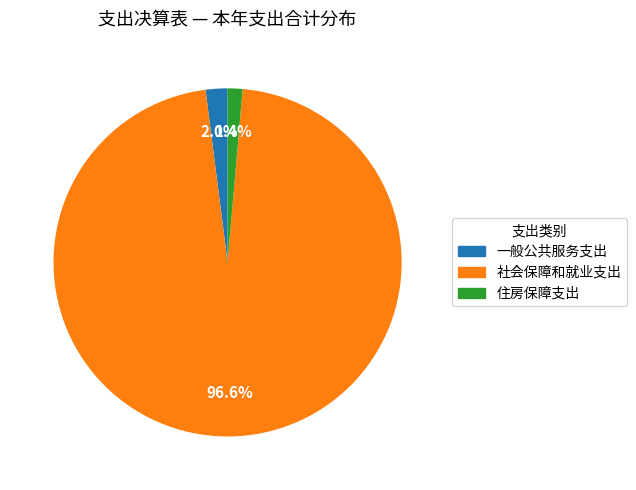

How many segments does this pie chart have?

3